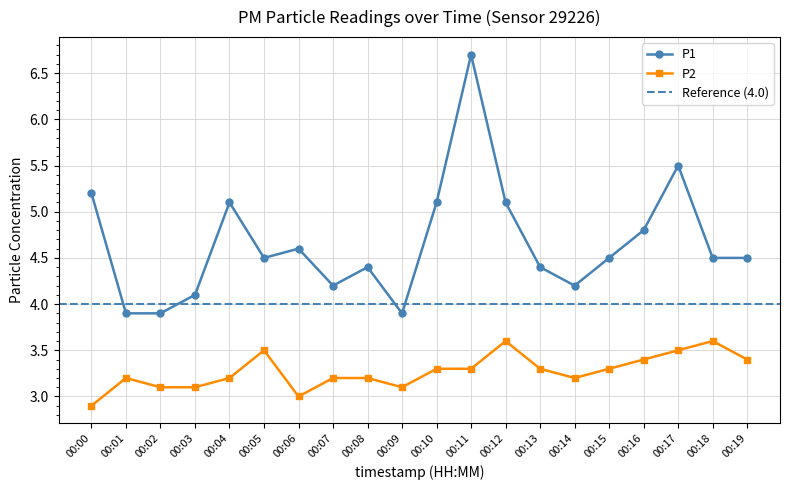

At which category does the chart reach its peak across all series?

00:11